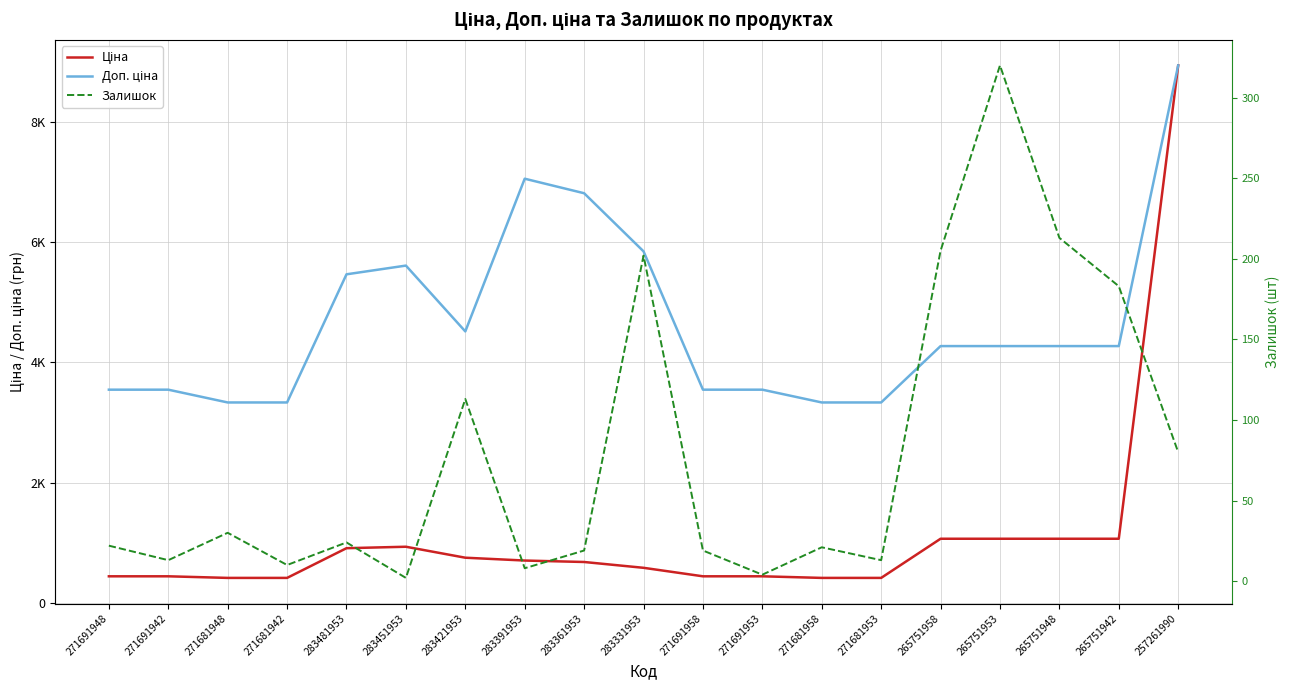

Which label corresponds to the largest value in the chart?

257261990